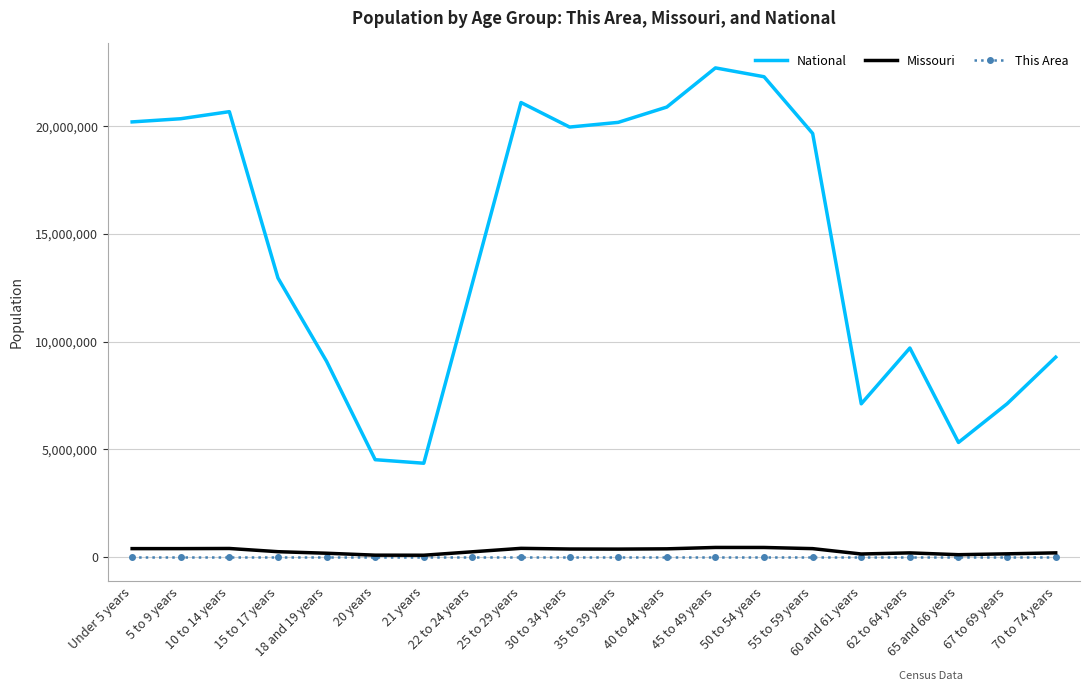

Which series has the largest total across all categories?

National